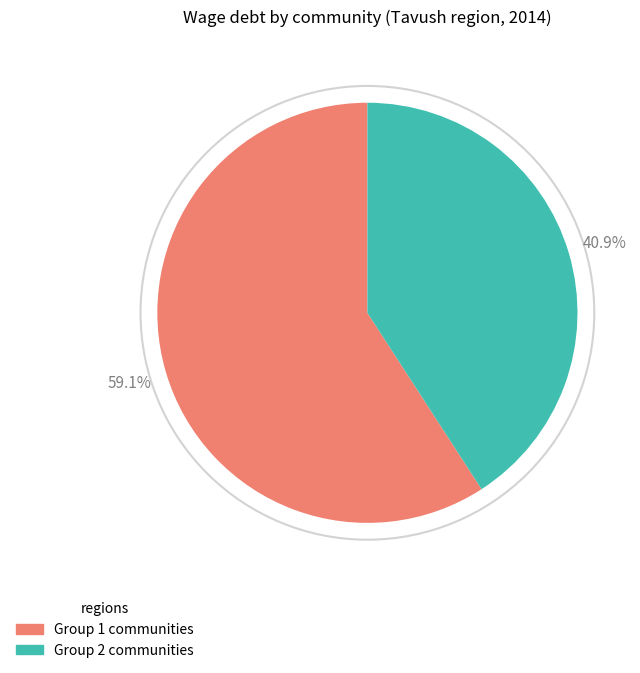

Is there any slice that represents more than half of the pie?

Yes